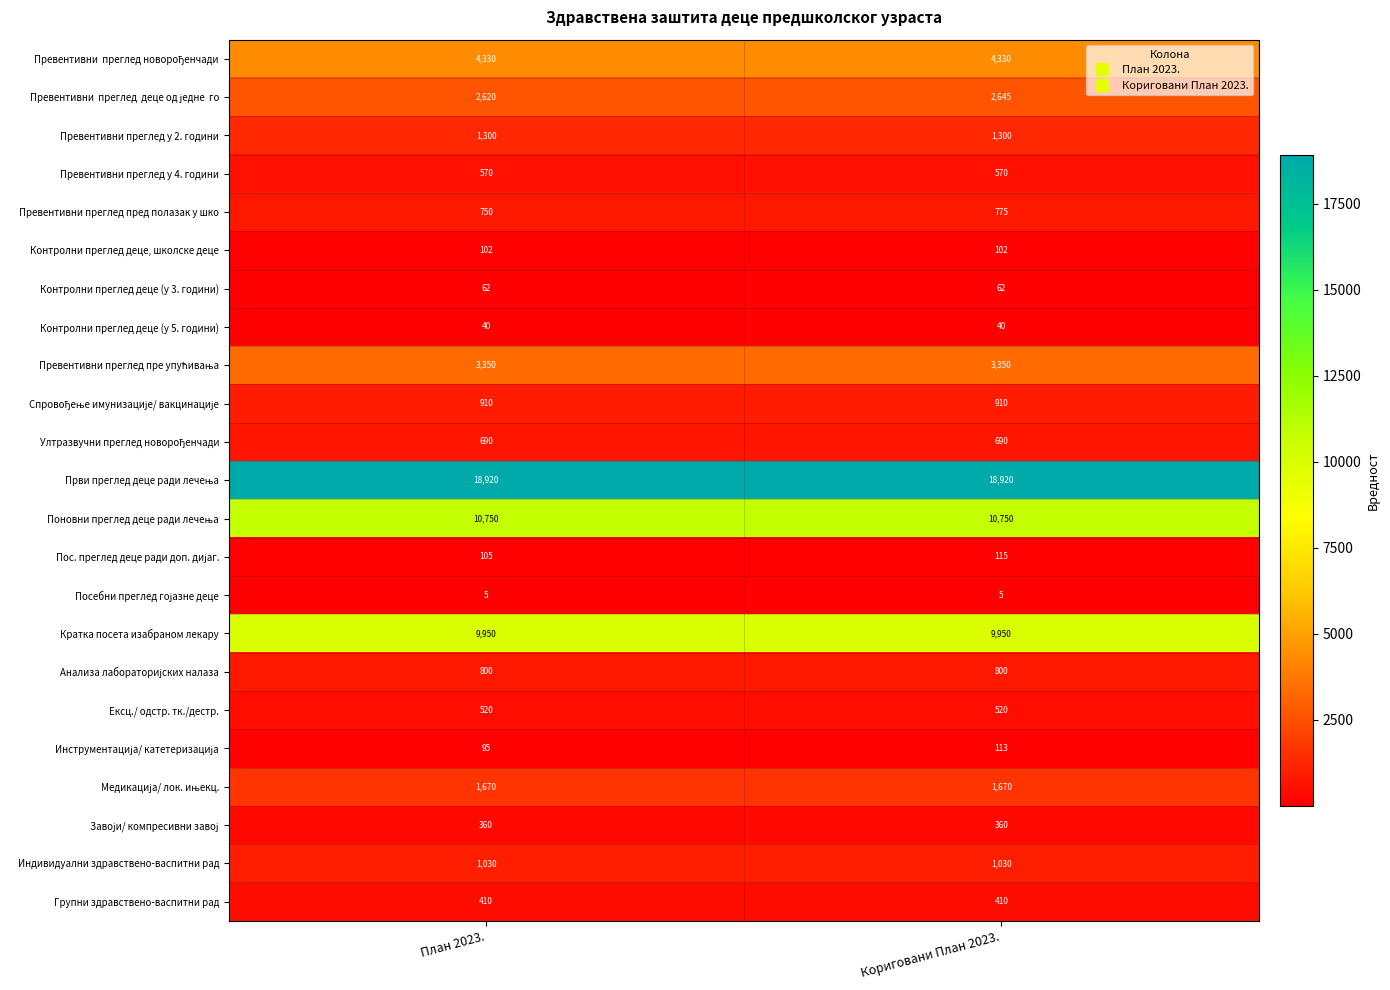

How many series are shown in this chart?

23